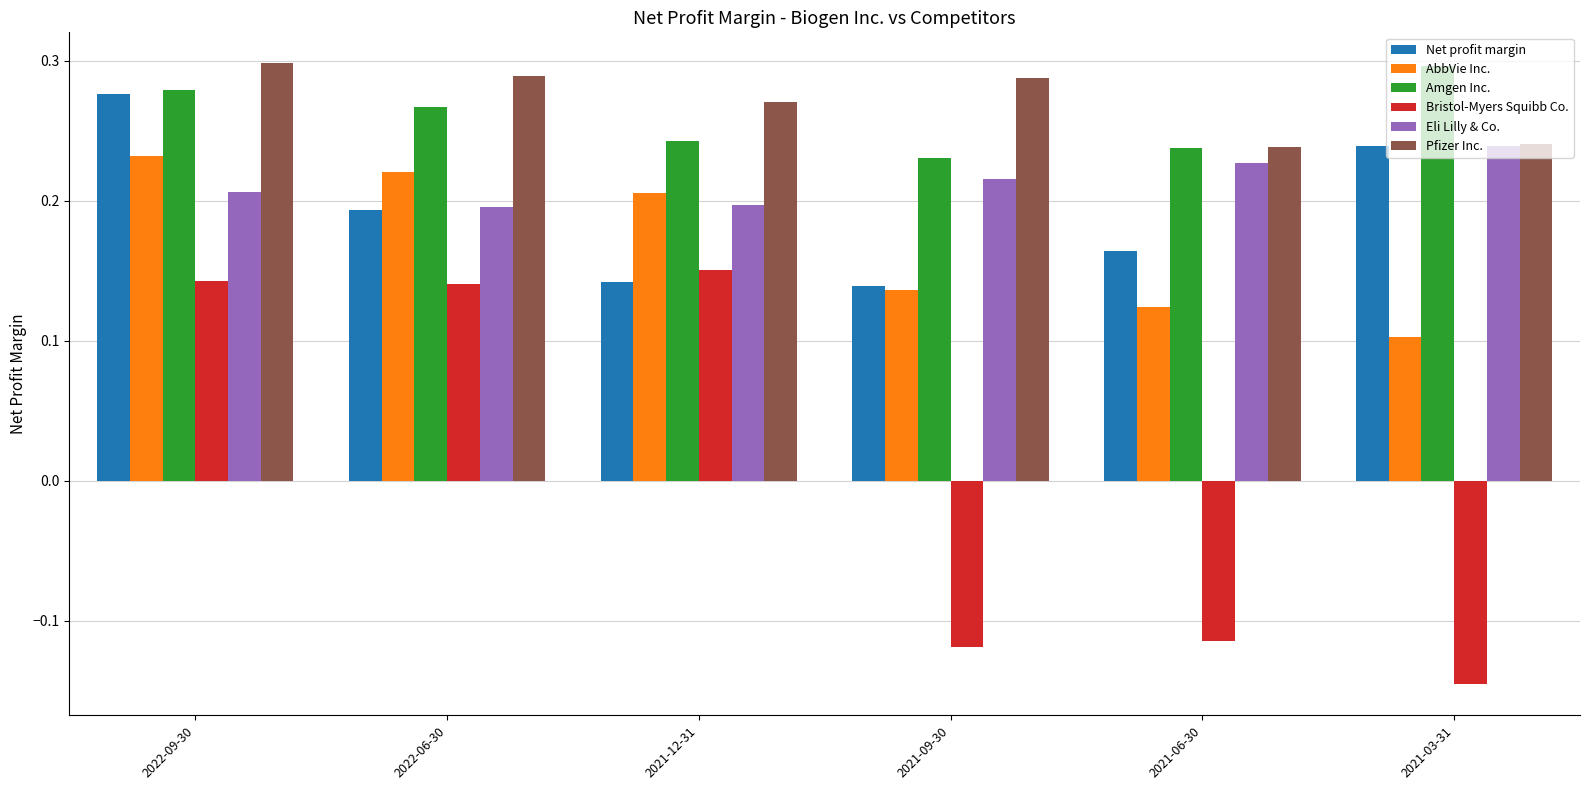

Is it true that Bristol-Myers Squibb Co. equals 0.2 at 2021-12-31?

True